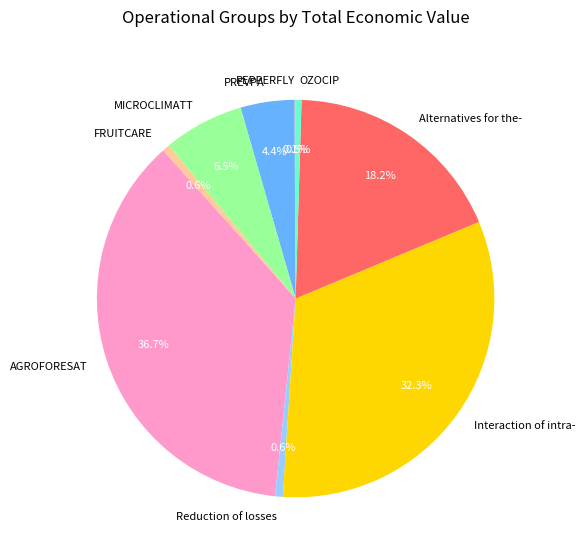

Between Interaction of intra- and OZOCIP, which is larger?

Interaction of intra-